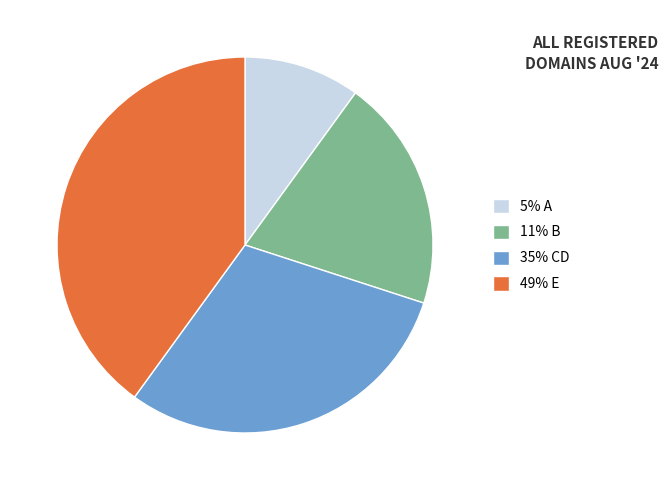

Is there a majority slice in this chart?

No